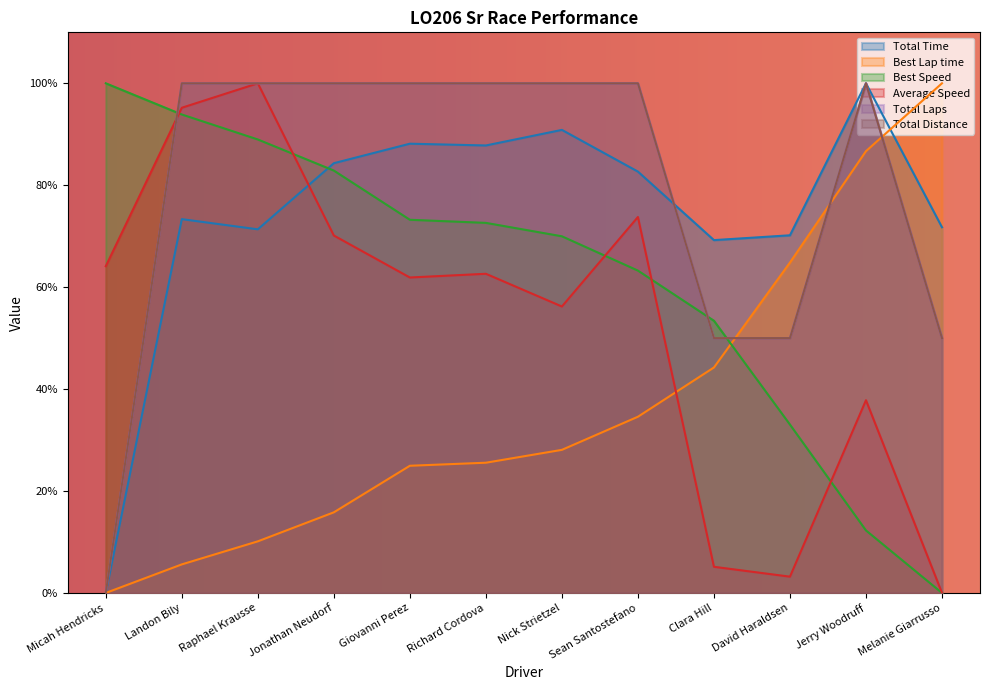

The Total Laps series shows 1.0 at Raphael Krausse. True or false?

True